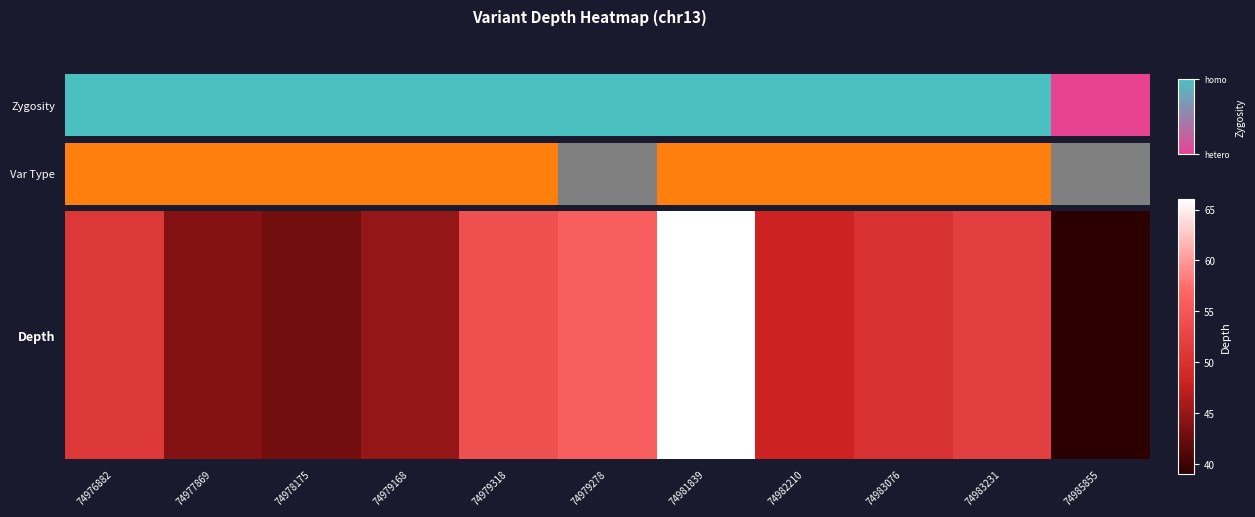

True or false: the data shows 51 at 74976882.

True